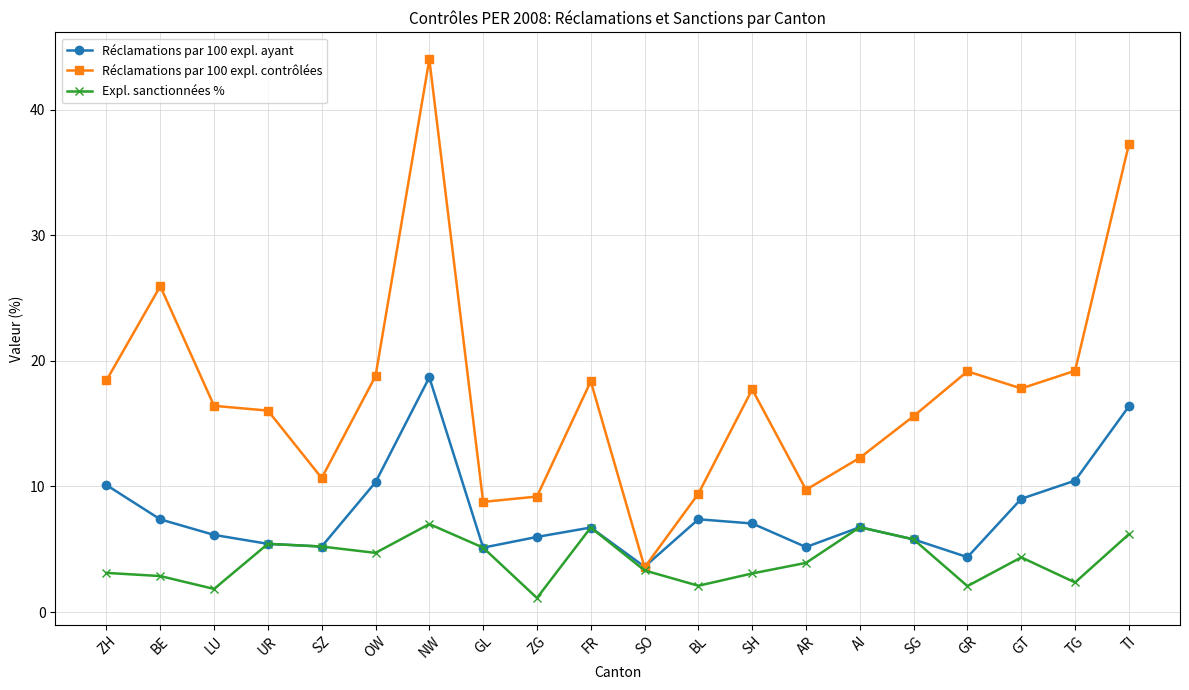

What position from the left is SO?

11